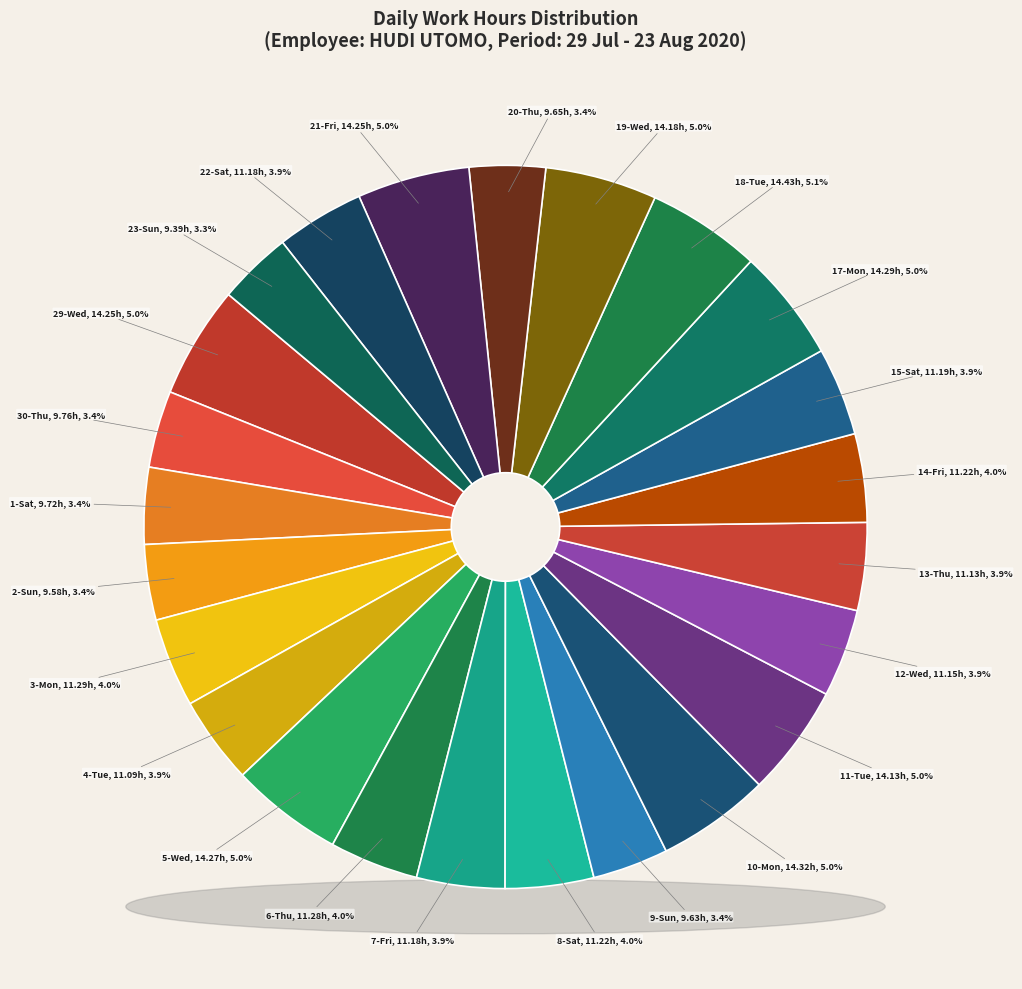

Does 7-Fri represent more than half of the total?

No